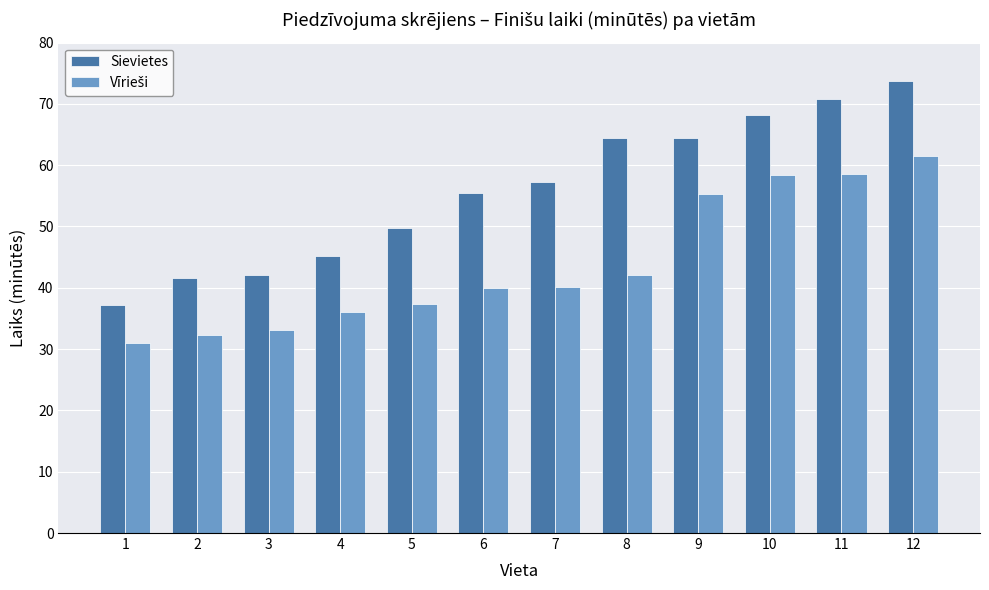

What is the approximate value of Sievietes at 7?

57.3